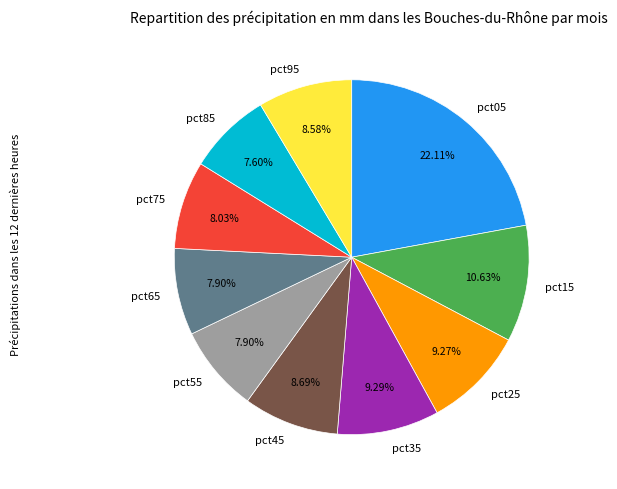

To the nearest percent, what is the combined percentage of pct25 and pct65?

17%